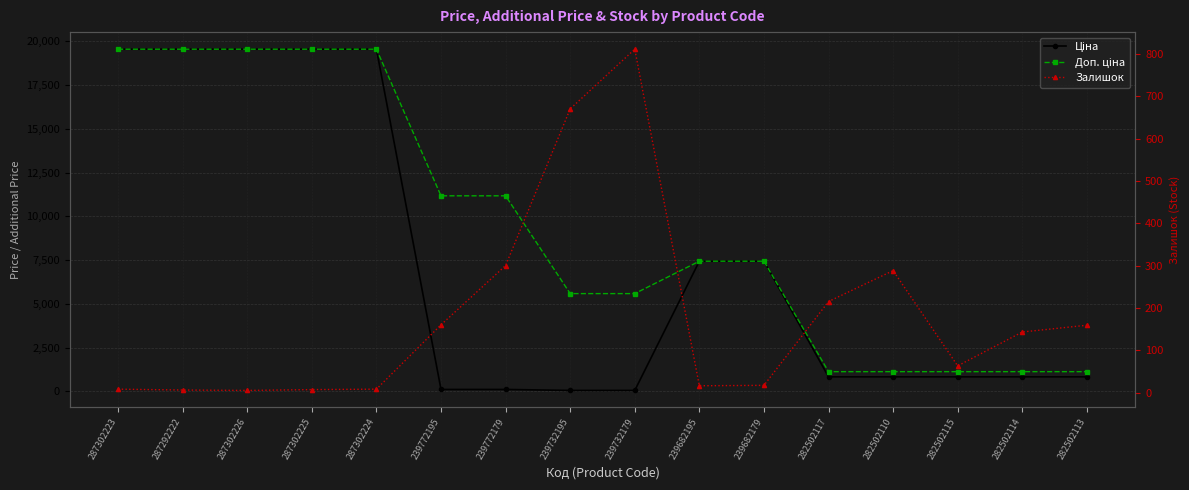

What is the label of the 9th point from the right?

239732195